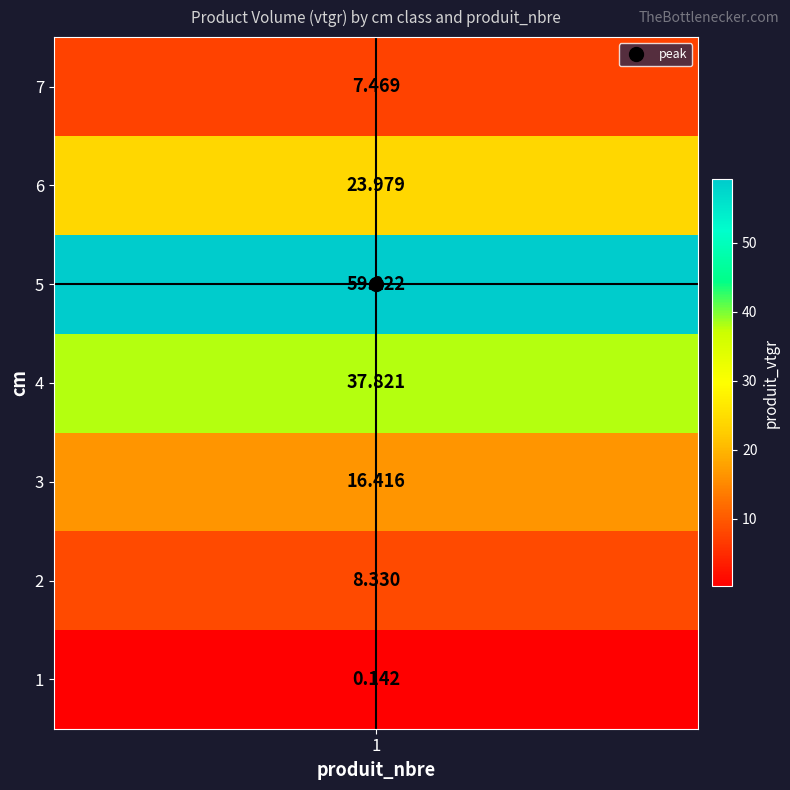

What is the ratio of the value at 7 to the value at 4?

0.2